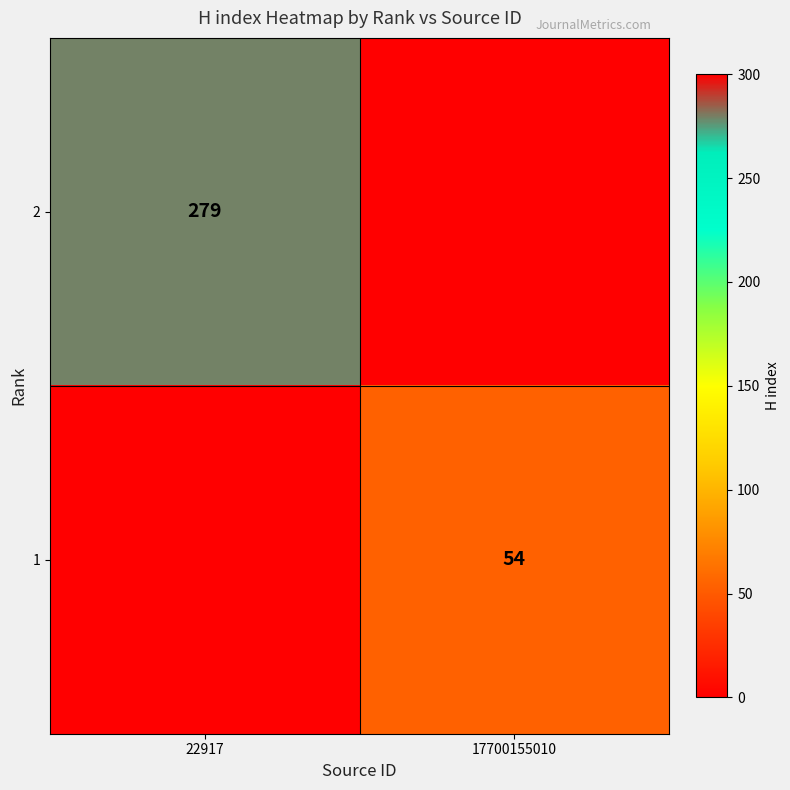

The value of 2 at 22917 is 279. True or false?

True